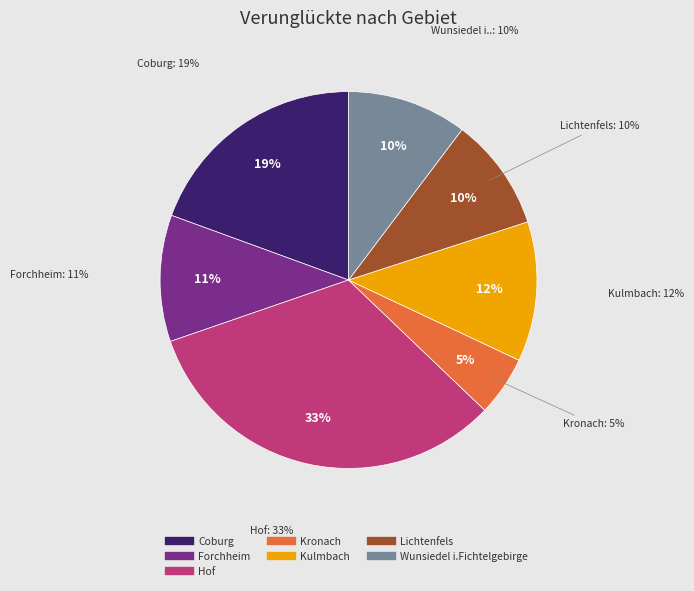

To the nearest percent, what percentage of the pie is Hof?

33%